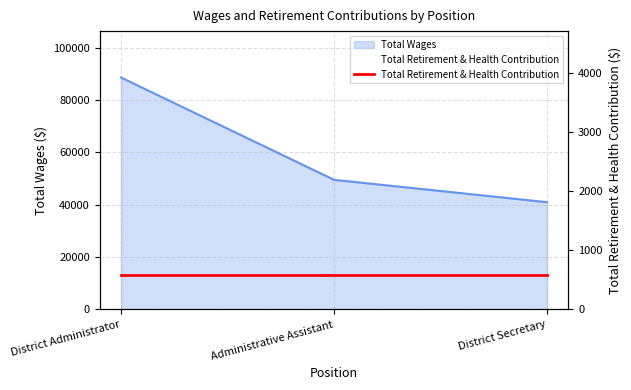

What is the minimum value shown in the chart?

40957